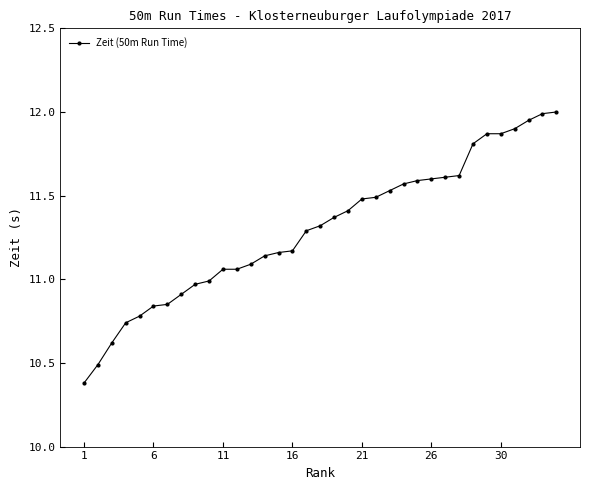

What is the sum of all values?

395.5